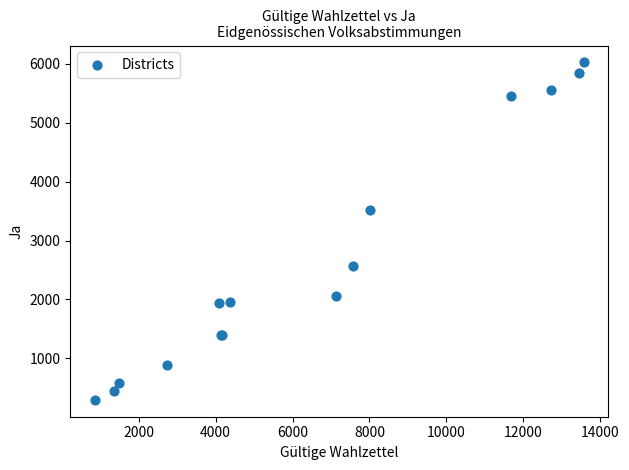

What Y value in the scatter plot is closest to 3160?

3527